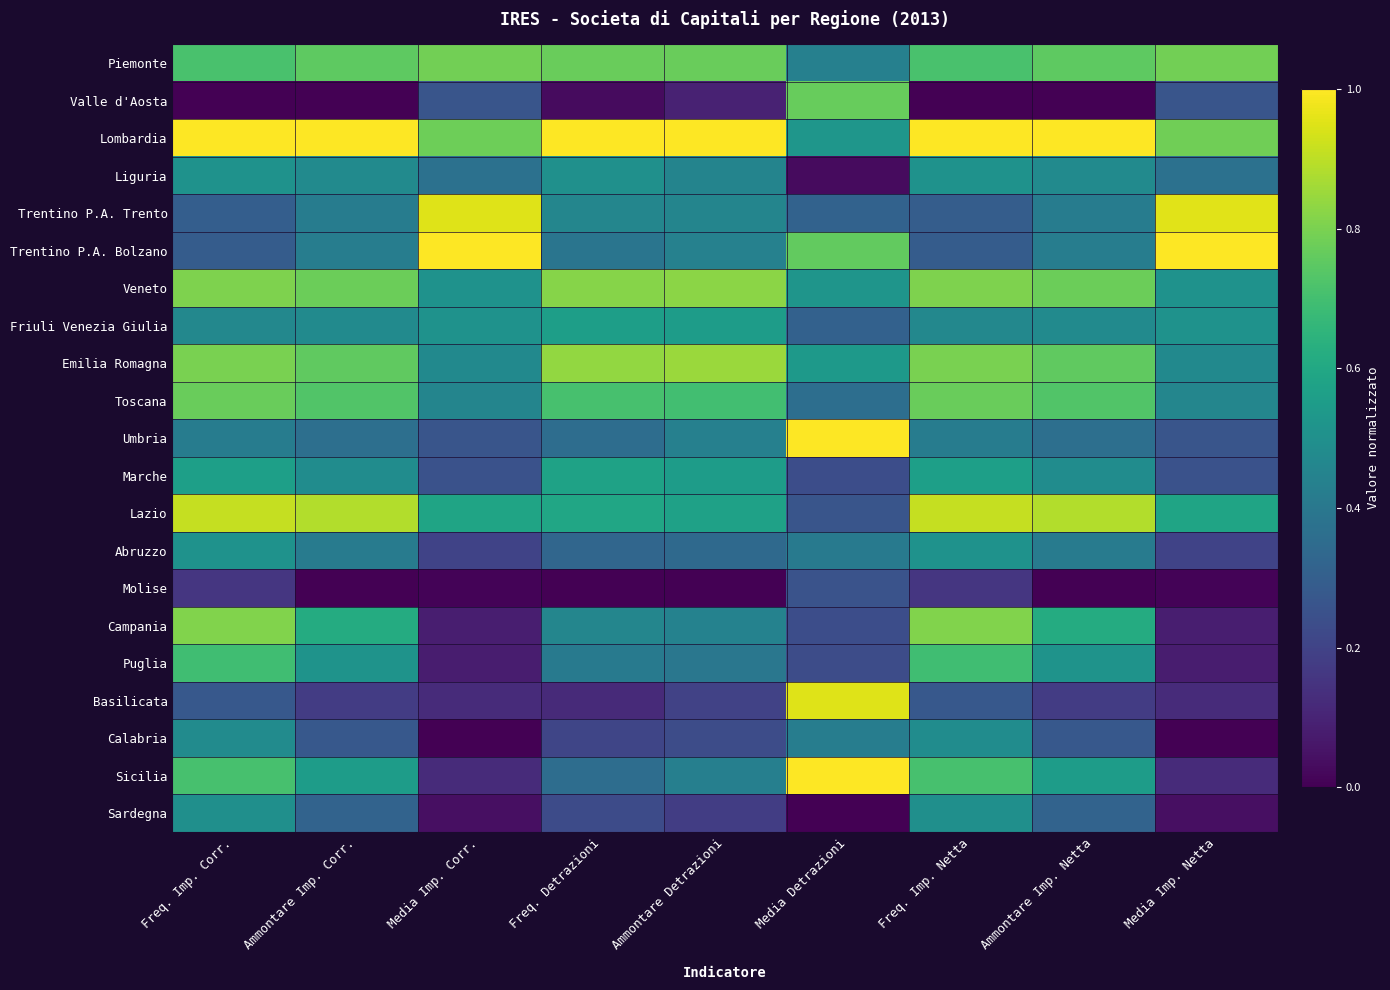

Which series has the largest total across all categories?

Lombardia